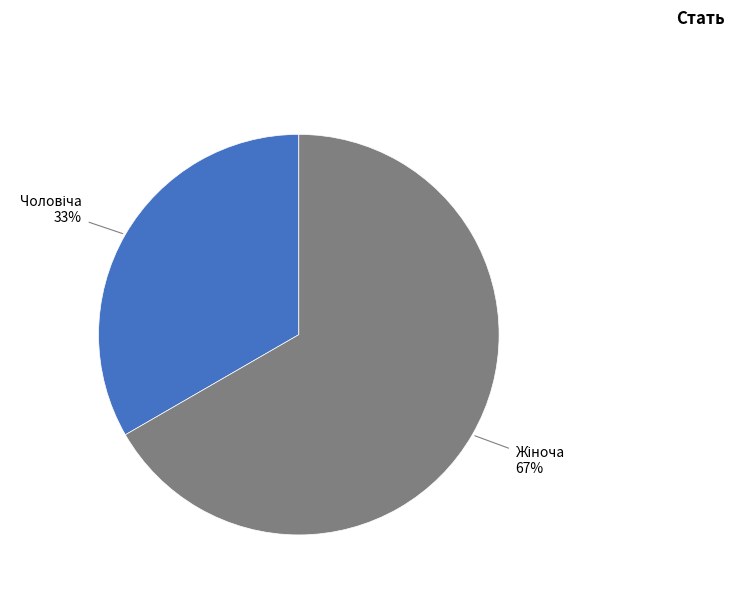

Count the number of slices in the pie.

2